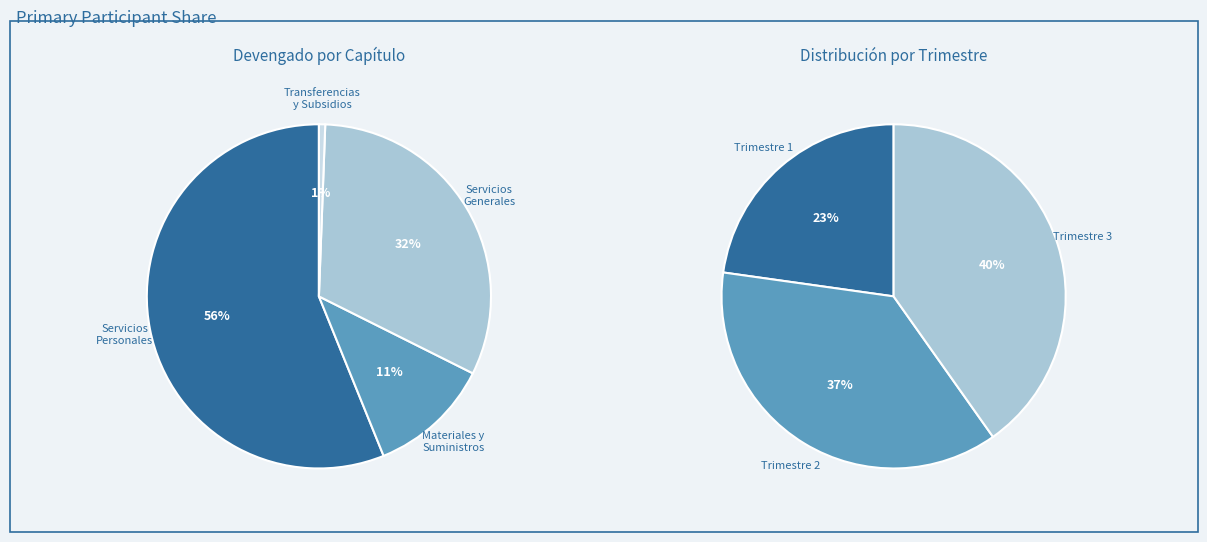

To the nearest percent, what is the difference between the 1 and 2 slice percentages?

3%